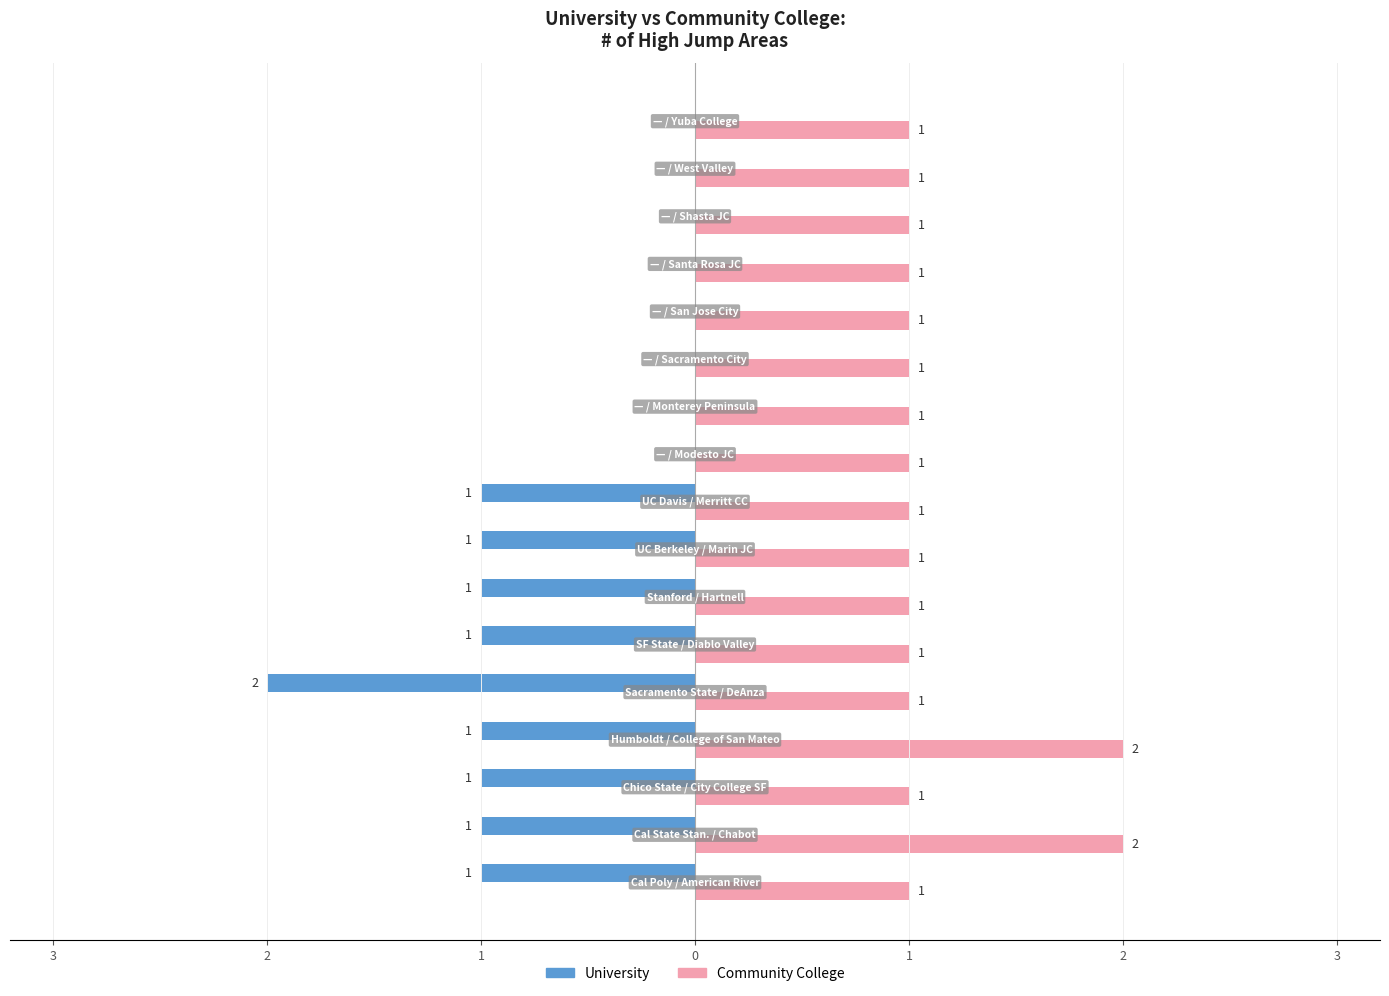

What are all the series names shown in the legend?

University, Community College